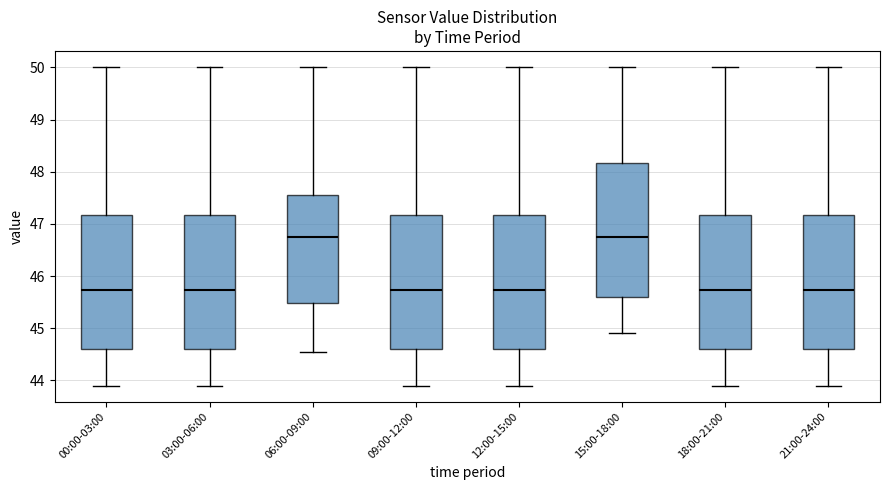

Reading left to right, transcribe this box plot: for each box, give where its median line is, the range the box spans, and where its two whiskers end, as read against the y-axis. The values are not printed on the chart, so give them approximately, as read against the axis.

00:00-03:00: median 45.7, box 44.6 to 47.2, whiskers 43.9 to 50.0
03:00-06:00: median 45.7, box 44.6 to 47.2, whiskers 43.9 to 50.0
06:00-09:00: median 46.7, box 45.5 to 47.6, whiskers 44.6 to 50.0
09:00-12:00: median 45.7, box 44.6 to 47.2, whiskers 43.9 to 50.0
12:00-15:00: median 45.7, box 44.6 to 47.2, whiskers 43.9 to 50.0
15:00-18:00: median 46.7, box 45.6 to 48.2, whiskers 44.9 to 50.0
18:00-21:00: median 45.7, box 44.6 to 47.2, whiskers 43.9 to 50.0
21:00-24:00: median 45.7, box 44.6 to 47.2, whiskers 43.9 to 50.0